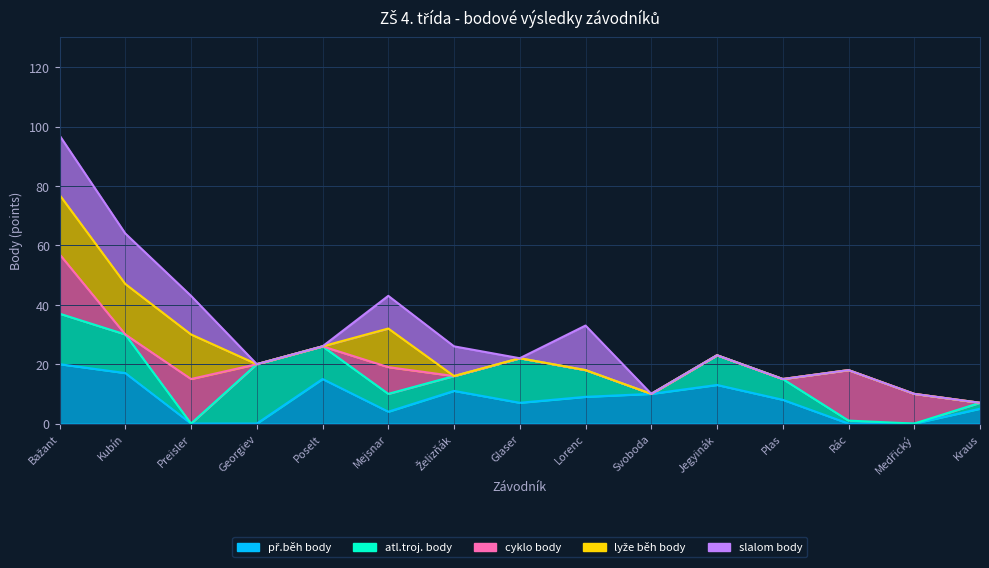

What is the difference between the second highest and second lowest values in the lyže běh body series?

17